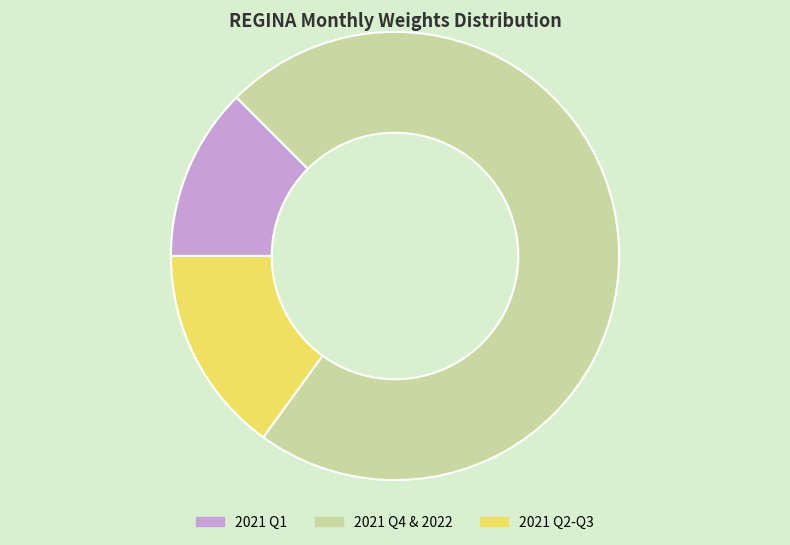

Is there a majority slice in this chart?

Yes